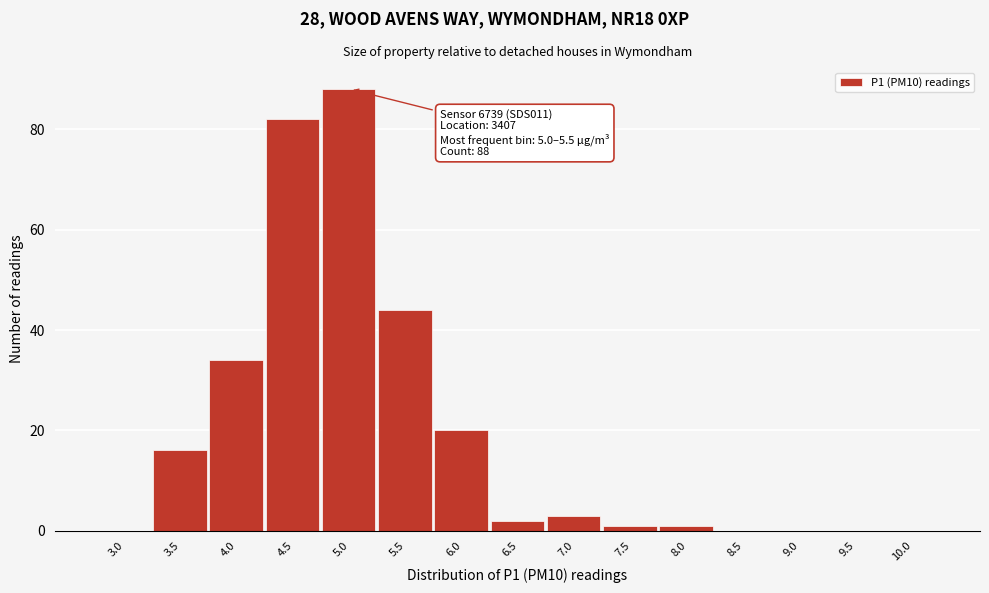

Reading left to right, what are all the values shown in this chart?

3.0=0	3.5=16	4.0=34	4.5=82	5.0=88	5.5=44	6.0=20	6.5=2	7.0=3	7.5=1	8.0=1	8.5=0	9.0=0	9.5=0	10.0=0